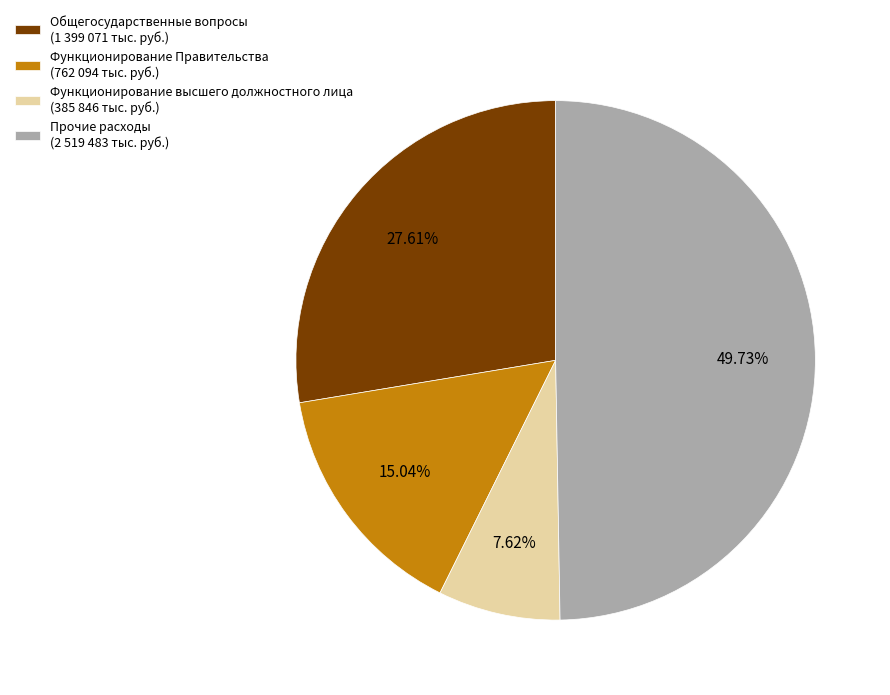

The Функционирование высшего должностного лица slice represents 8% of the pie. True or false?

True